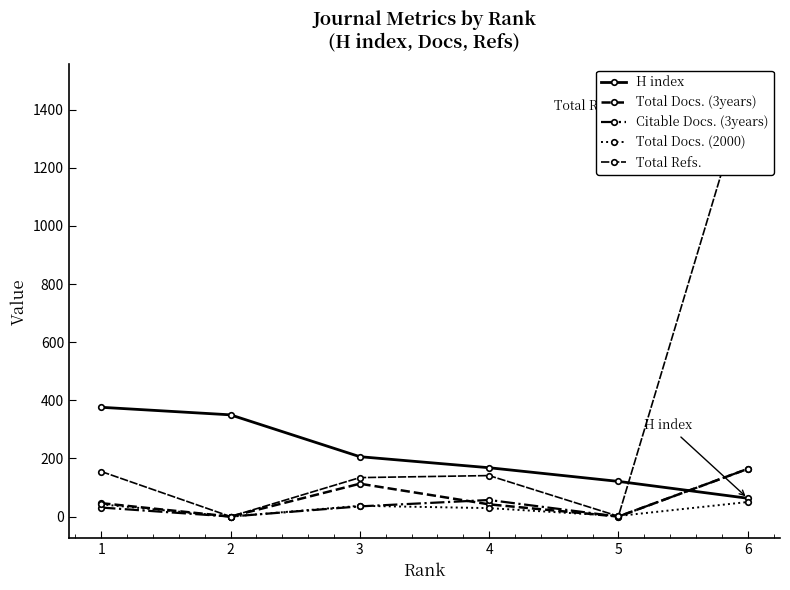

At which label does Total Docs. (3years) reach its peak?

6